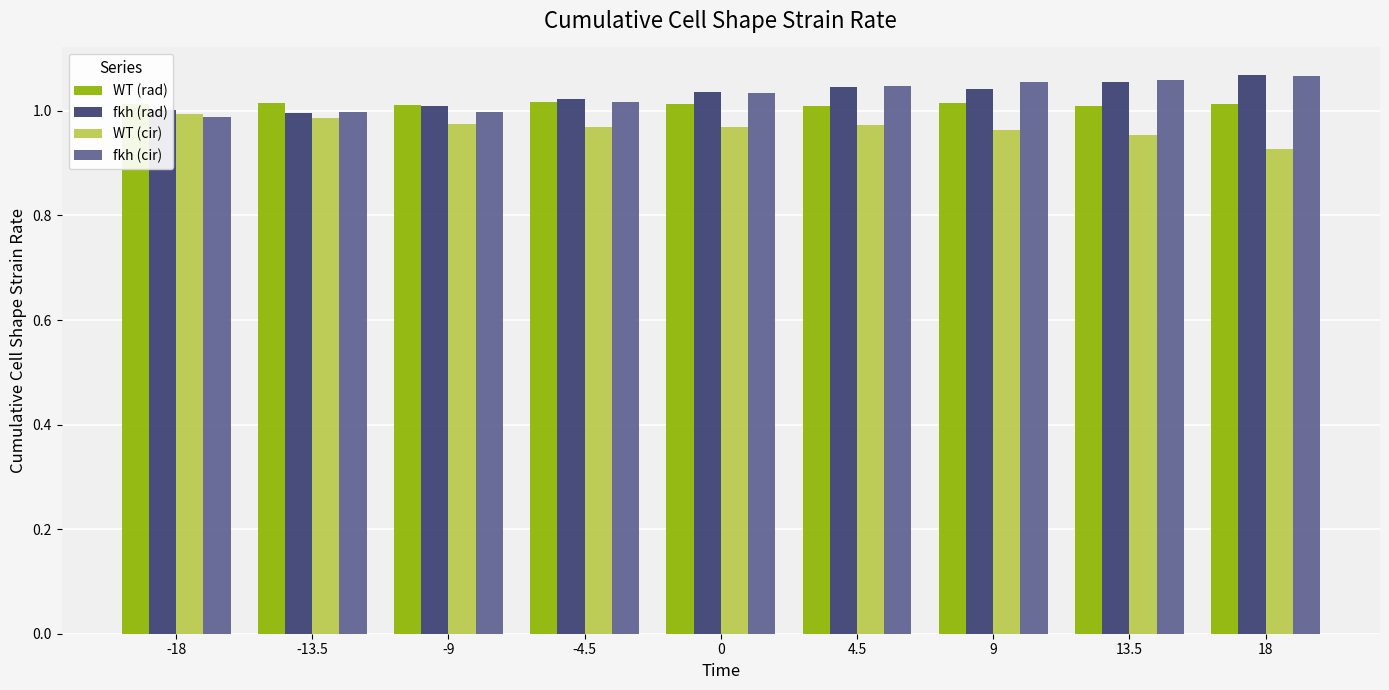

What is the total value across all series at -13.5?

4.0